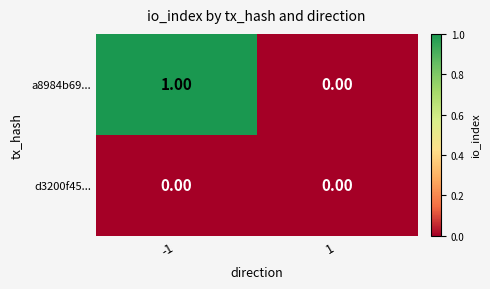

At which category is the sum across all series the highest?

-1